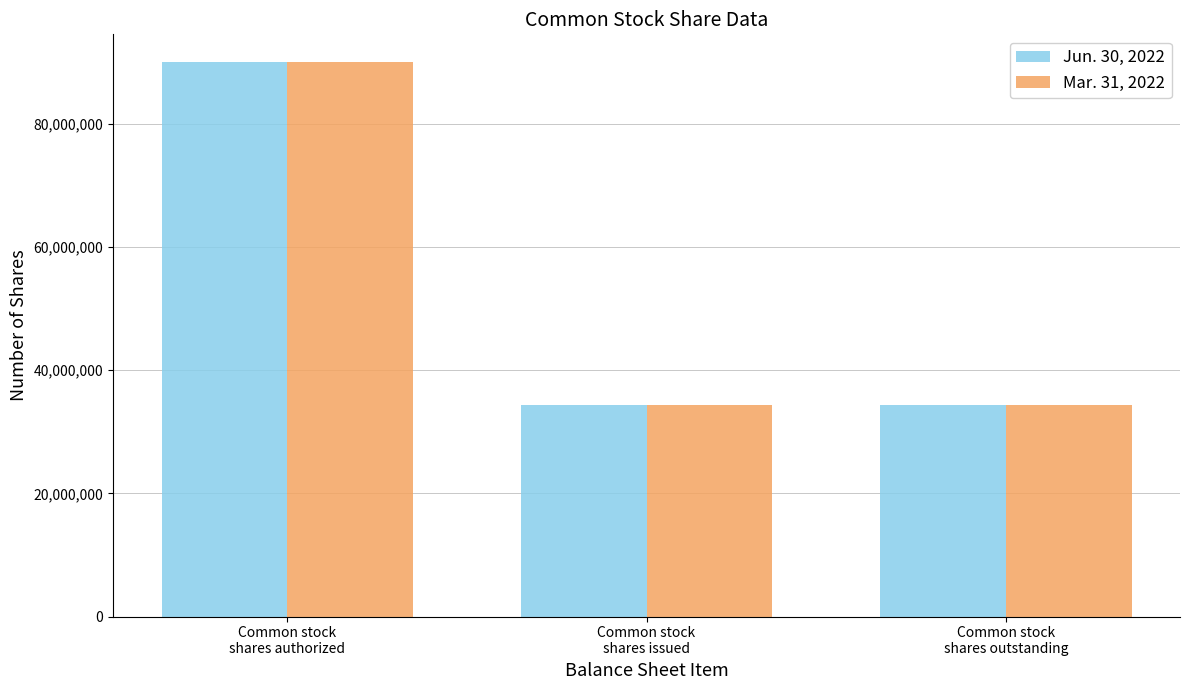

Reading left to right, list all the values displayed in this chart.

Jun. 30, 2022: 90000000	34307450	34307450
Mar. 31, 2022: 90000000	34307450	34307450